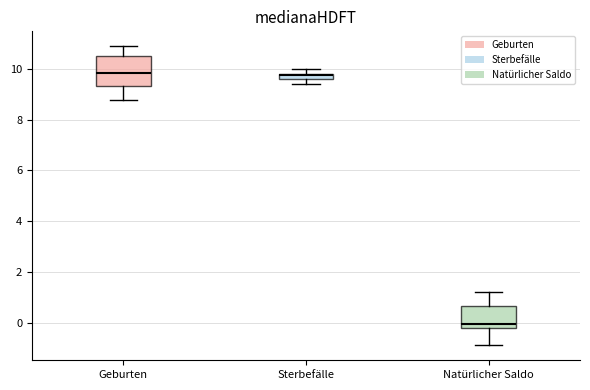

Which box is the tallest, from its lower edge to its upper edge?

Geburten